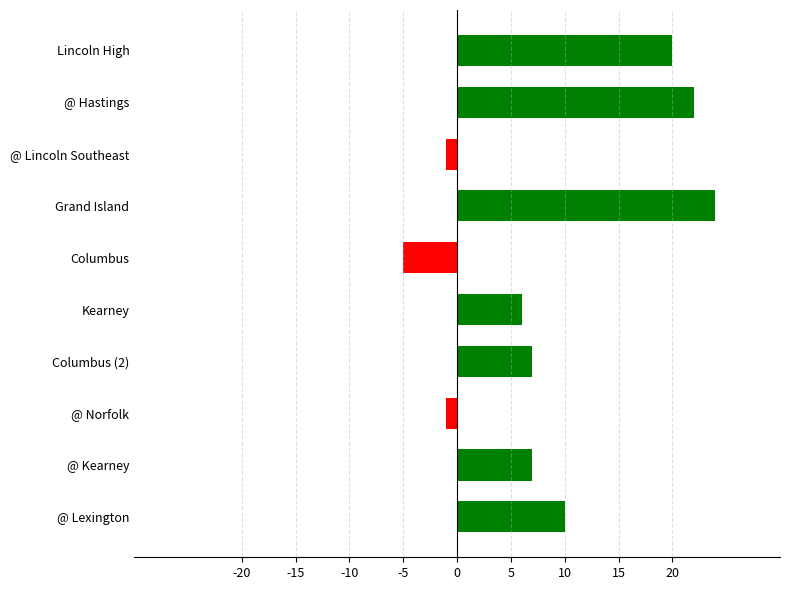

How many positive values are there?

7